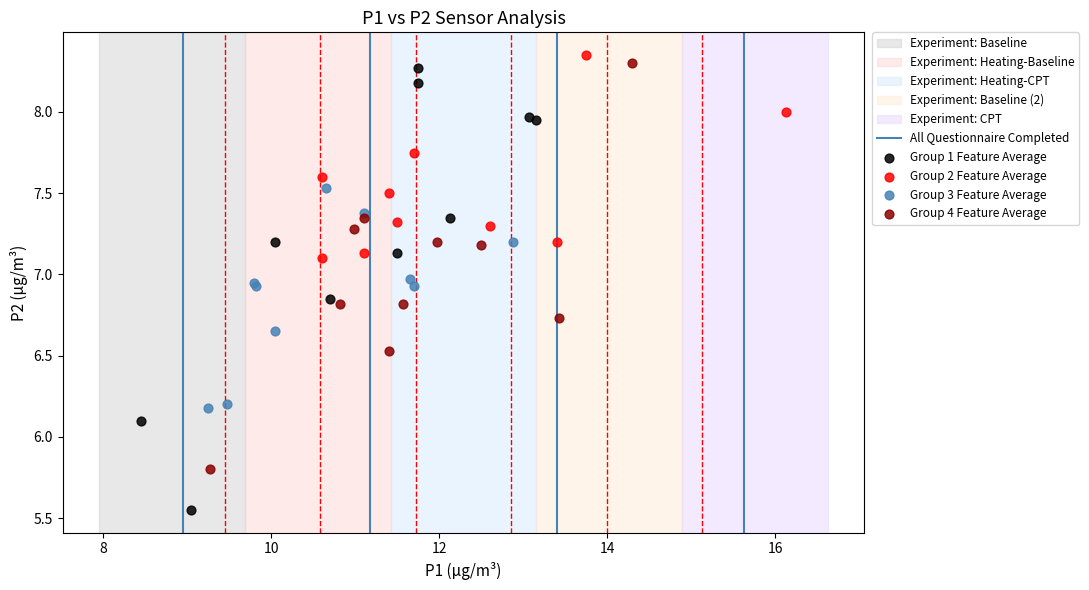

Which series has the largest Y range (max minus min)?

Group 1 Feature Average